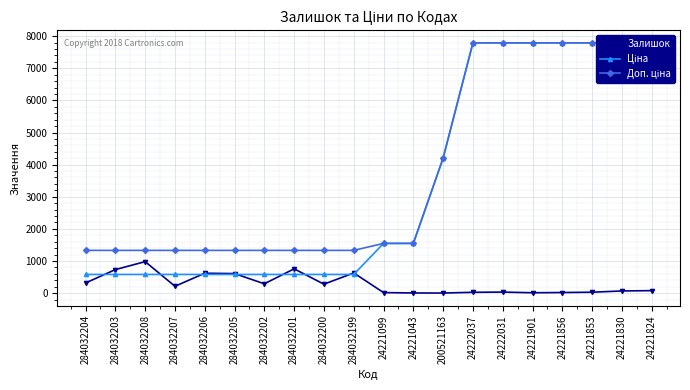

Between 24221901 and 284032200, which is larger?

284032200